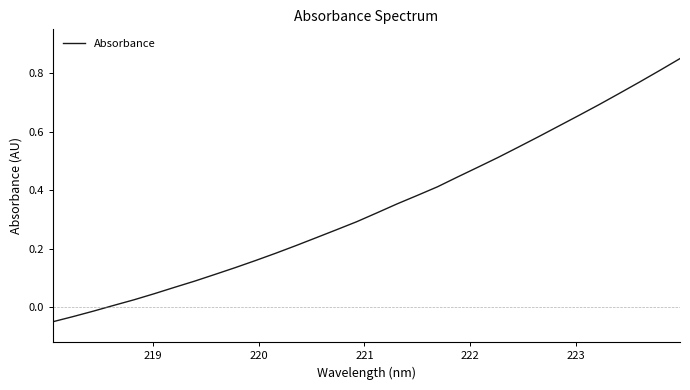

What is the difference between the maximum and minimum values?

0.9